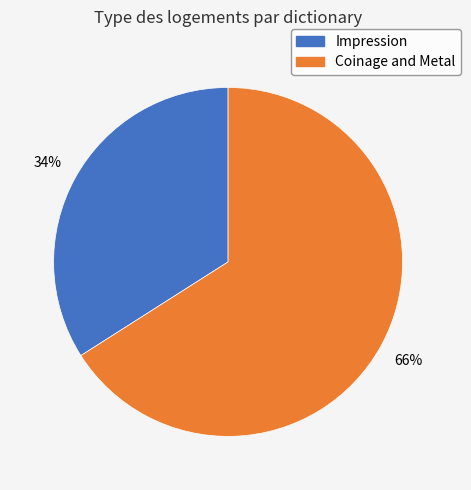

Does Coinage and Metal account for over 50% of the chart?

Yes